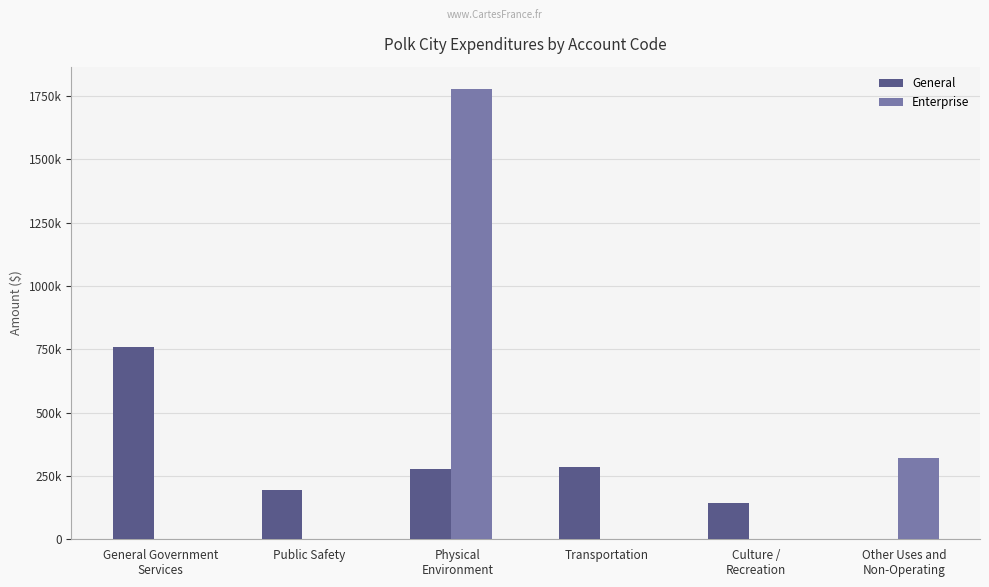

What is the difference between the maximum and minimum values in the Enterprise series?

1777583